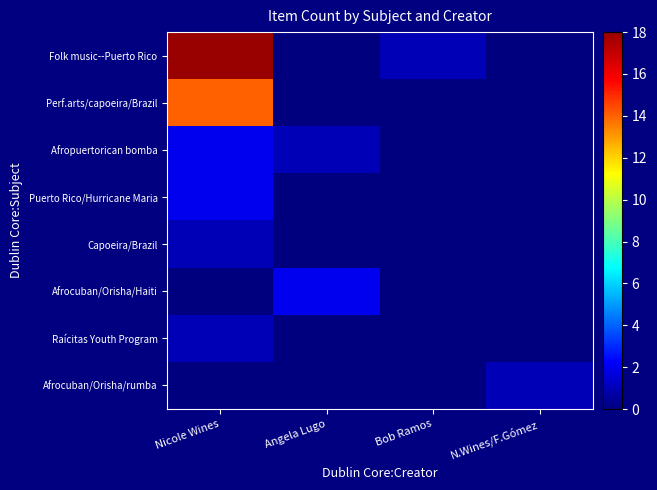

What is the maximum value shown in the chart?

18